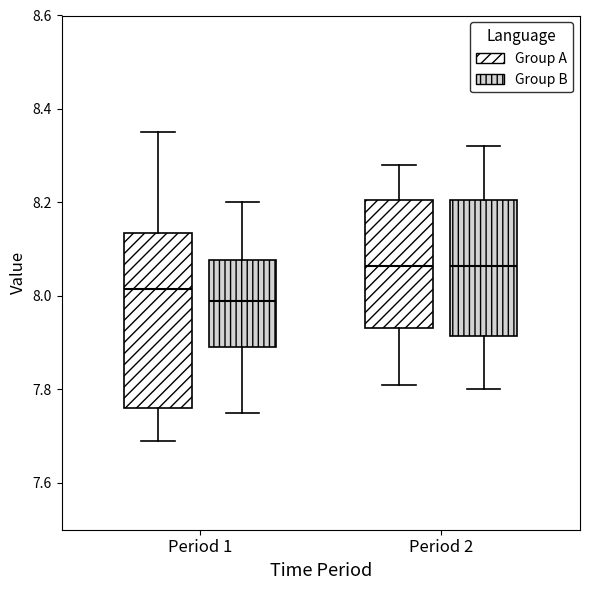

Where does the upper whisker of the box for Period 1 (Group B) end on the y-axis? The values are not printed on the chart, so give them approximately, as read against the axis.

8.20